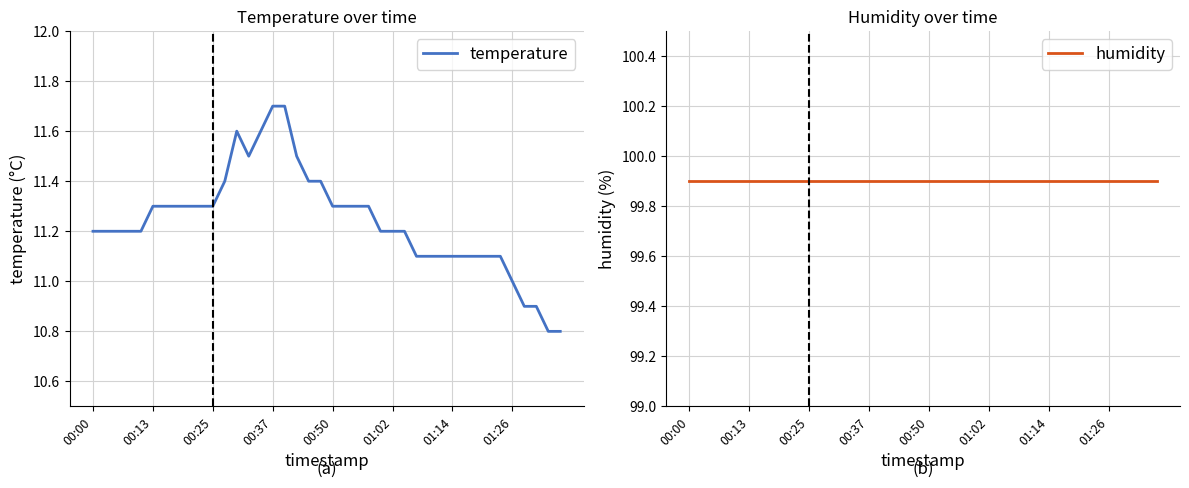

How many data points in temperature are above 11?

35